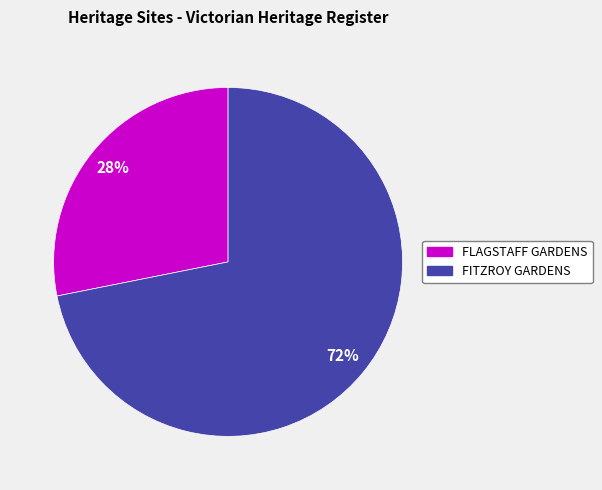

To the nearest percent, what percentage of the pie is FLAGSTAFF GARDENS?

28%